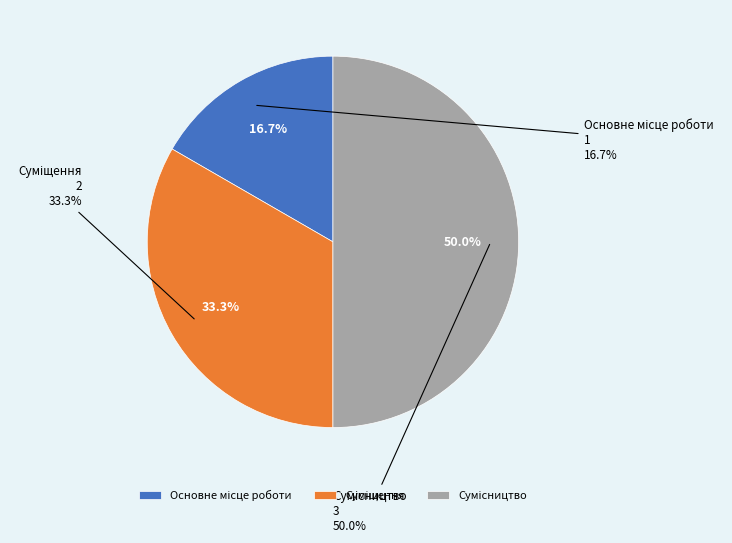

Count the number of slices in the pie.

3